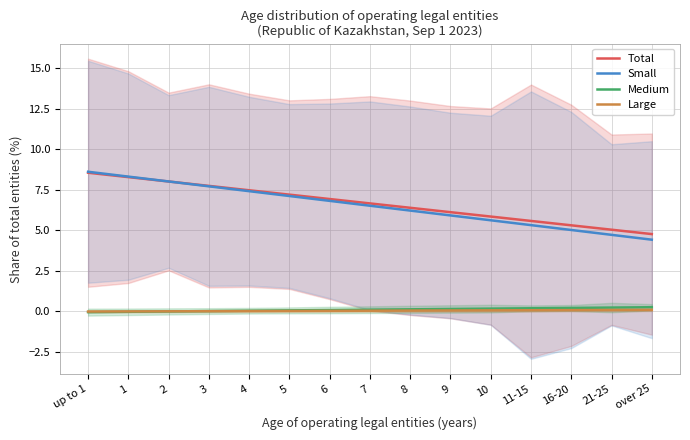

Does the chart display data point markers on the line(s)?

No